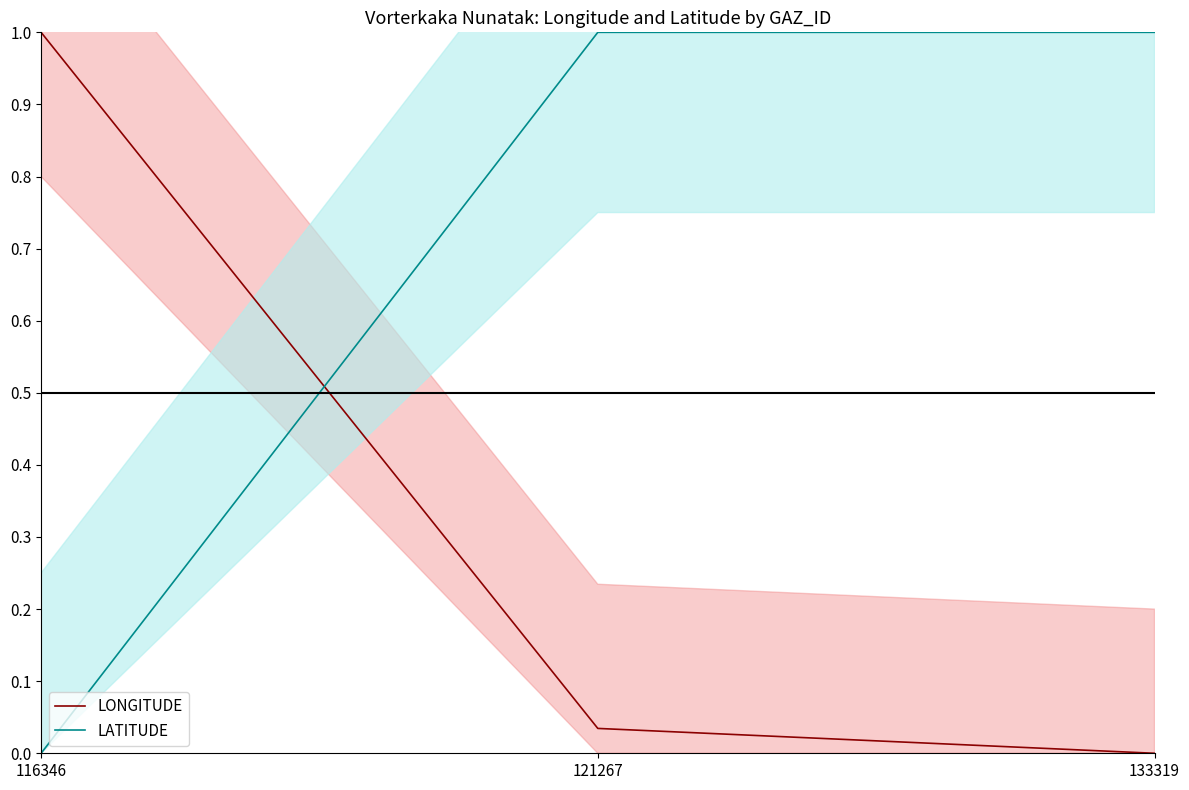

List the series in order of their peak value, lowest first.

LATITUDE, LONGITUDE